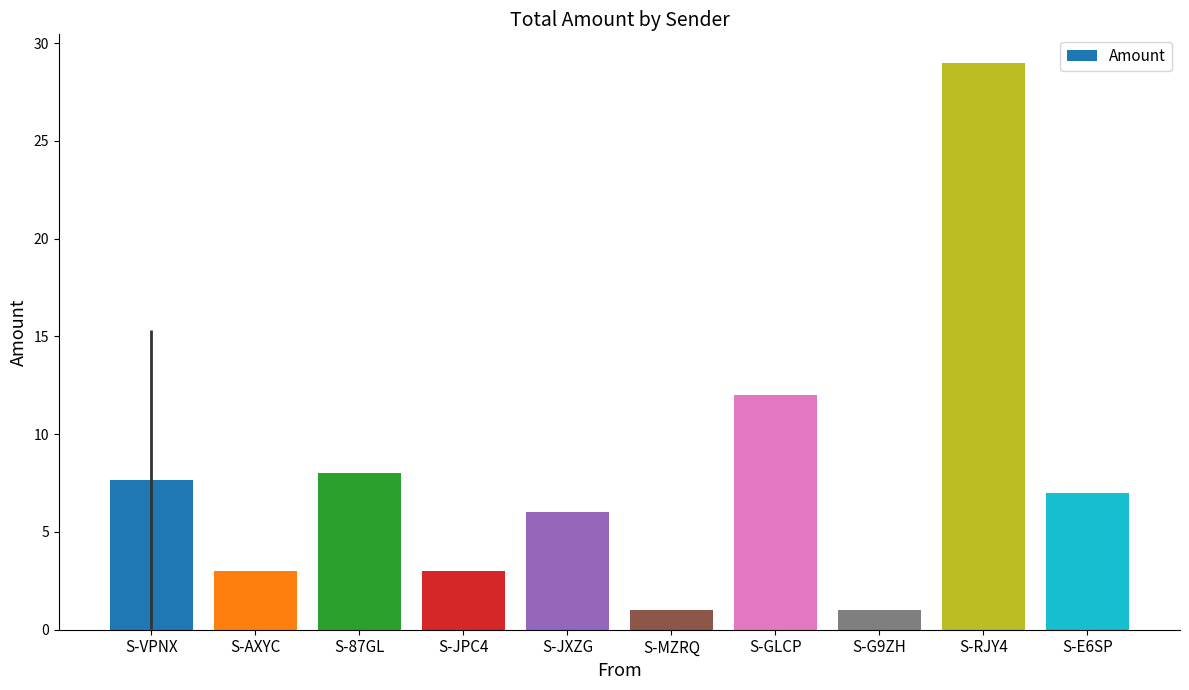

What is the greatest value displayed?

29.0